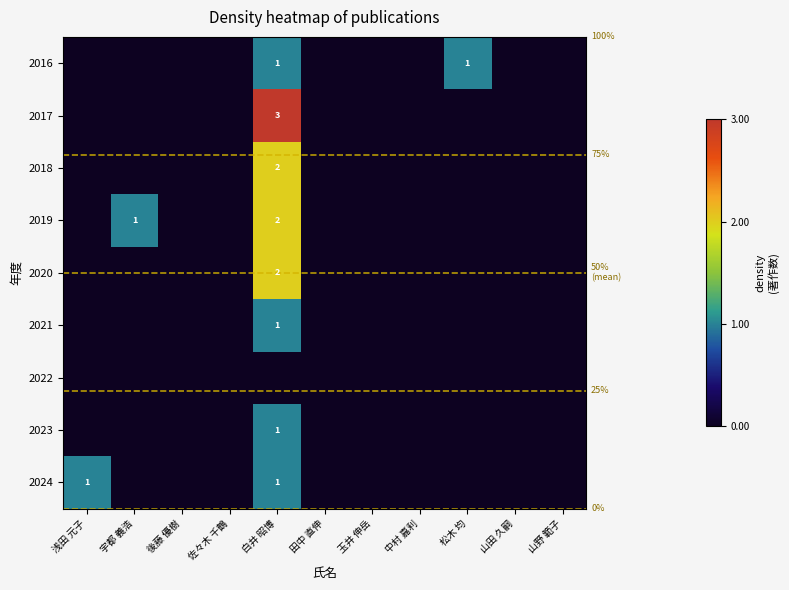

Count the number of data series in this chart.

9